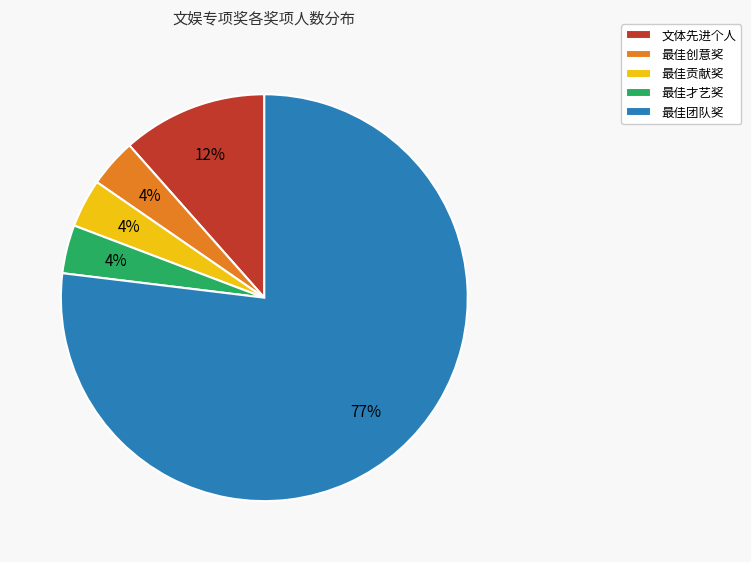

What percentage is the 文体先进个人 slice, to the nearest percent?

12%